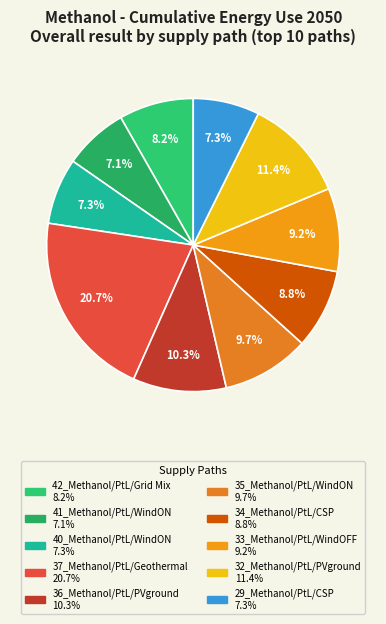

How many slices are in this pie chart?

10